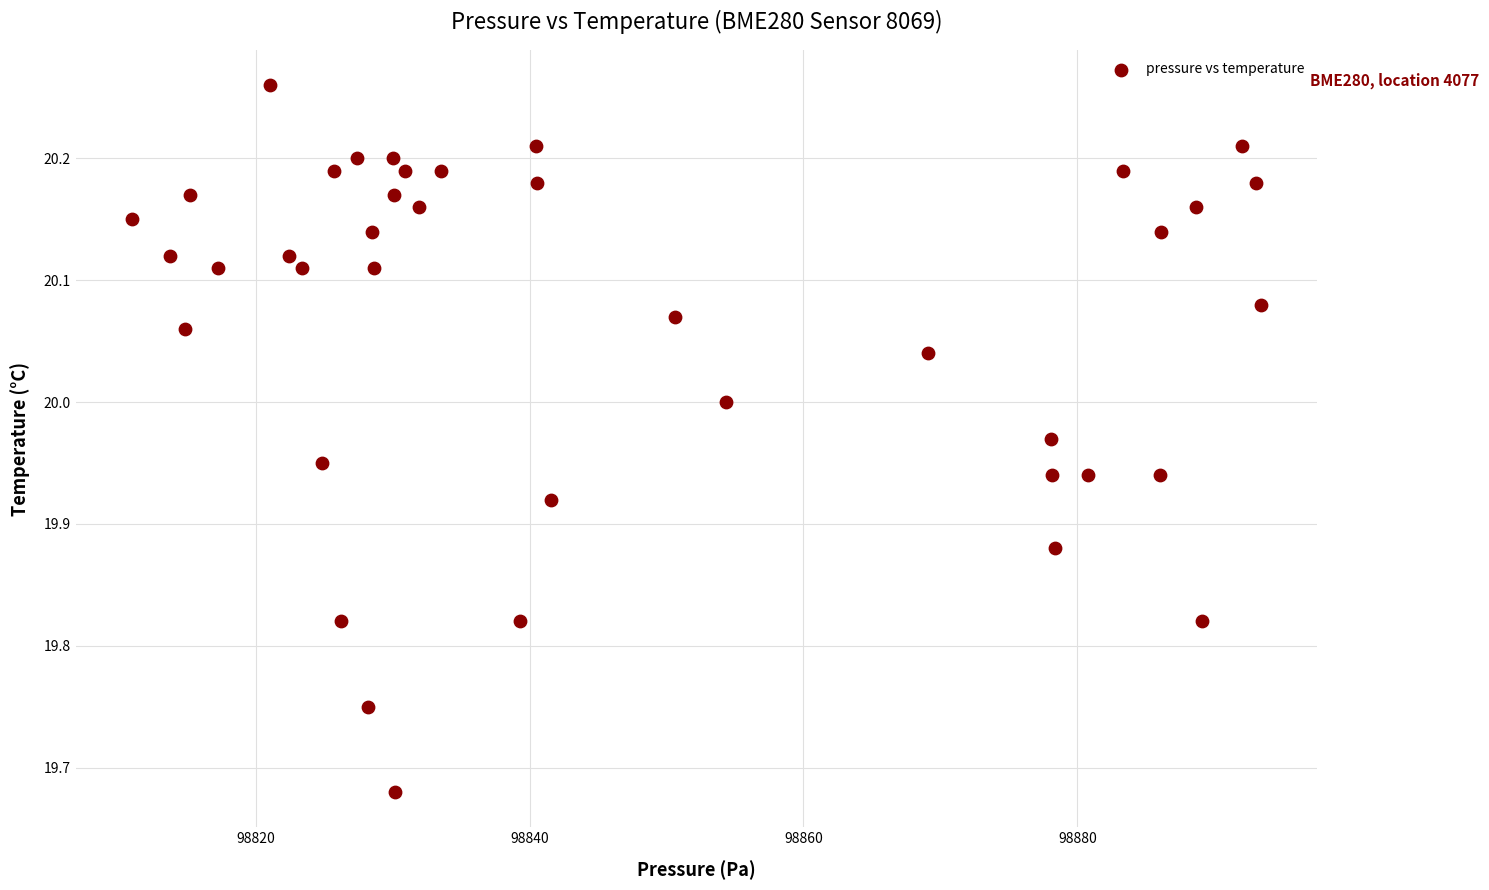

What is the range of X values (max minus min)?

82.4